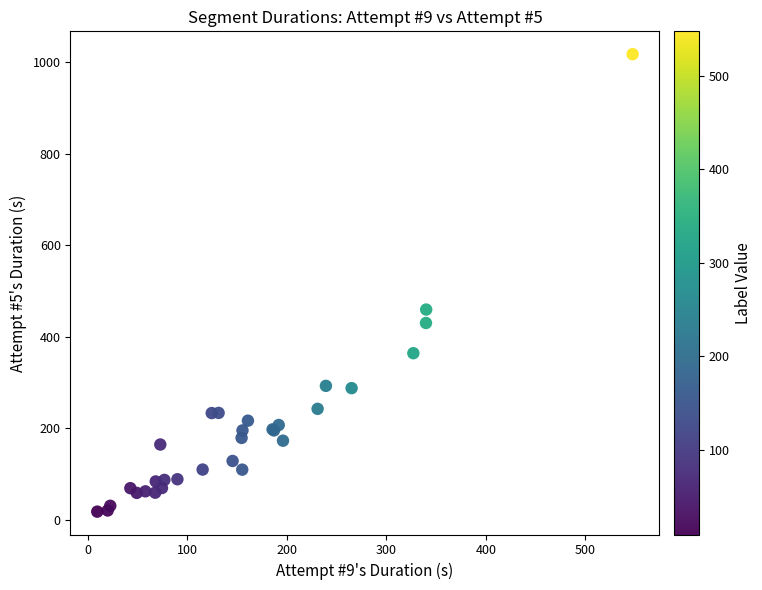

What Y value in the scatter plot is closest to 517?

459.4